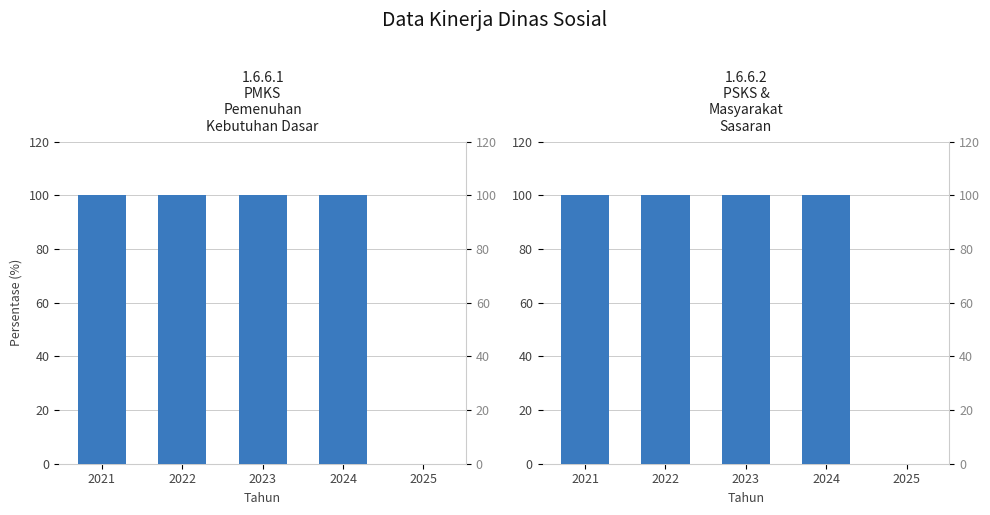

True or false: Prosentase PSKS dan Masyarakat Sasaran has a value of 100 at 2024.

True